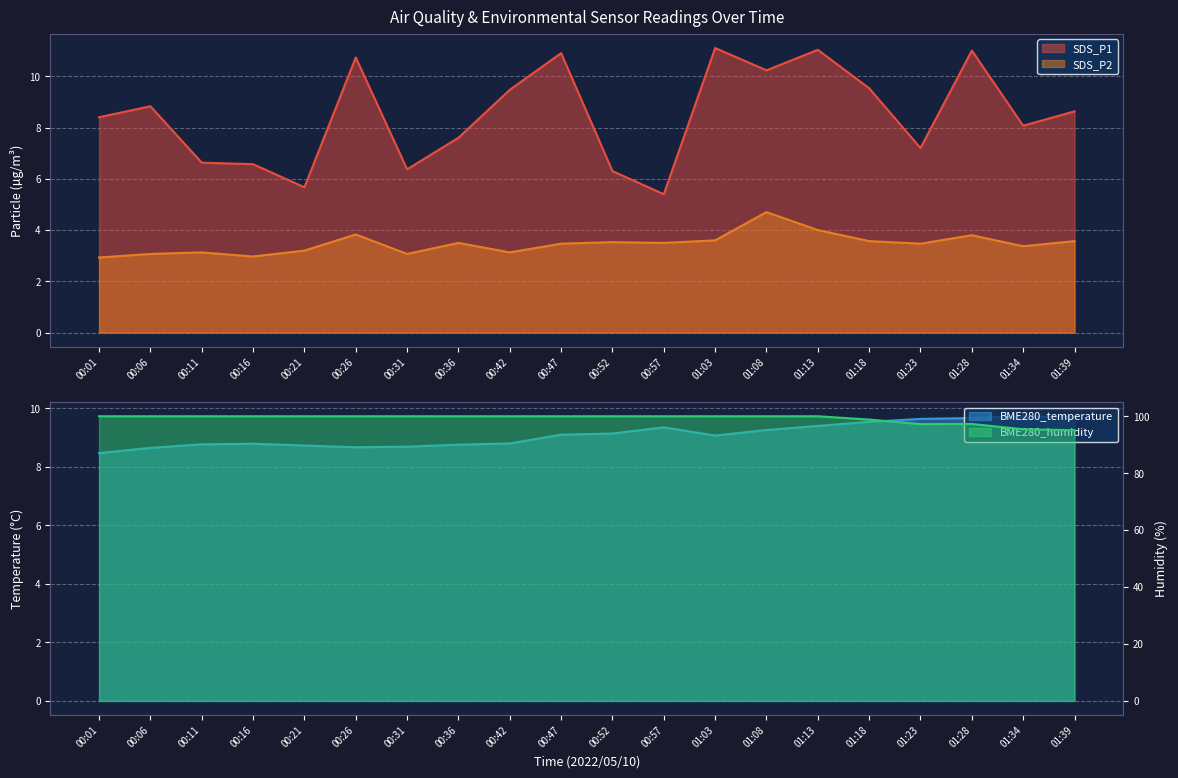

What is the label of the 14th point from the left?

01:08